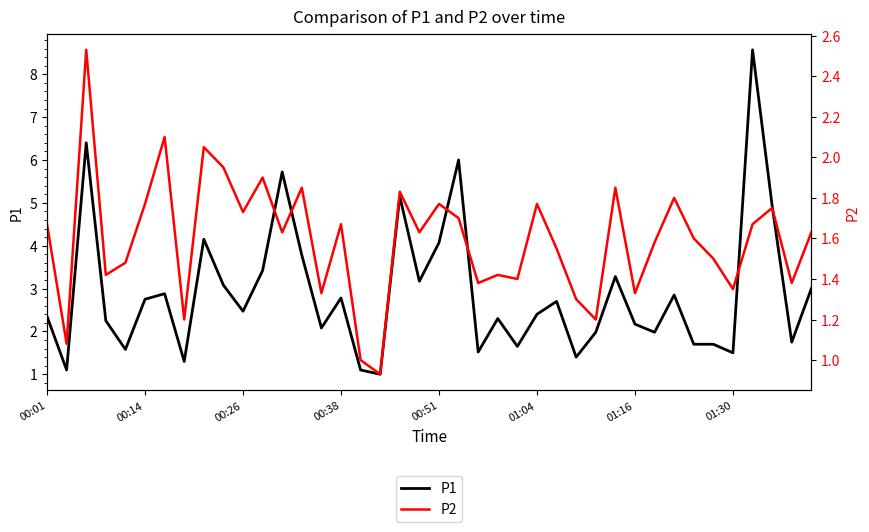

Which series has the widest spread of values?

P1